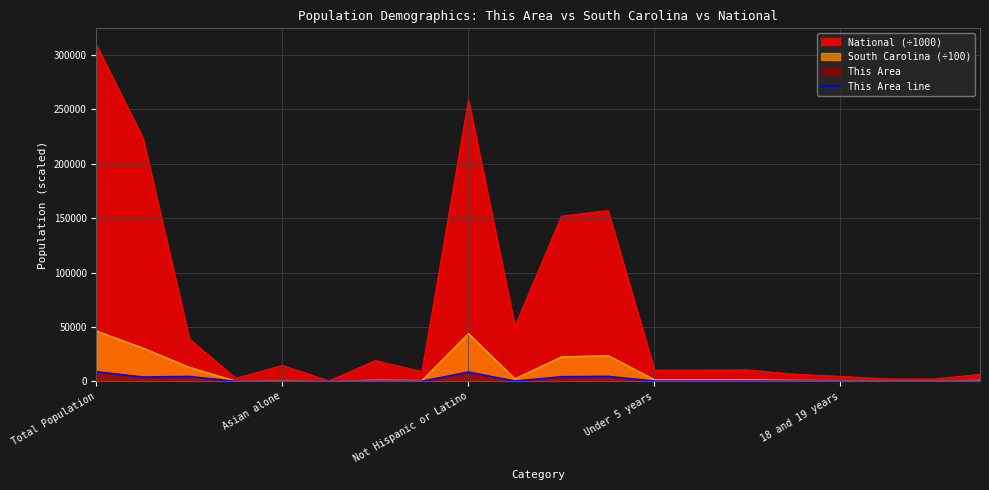

Is it true that the value at 9 is 126?

False